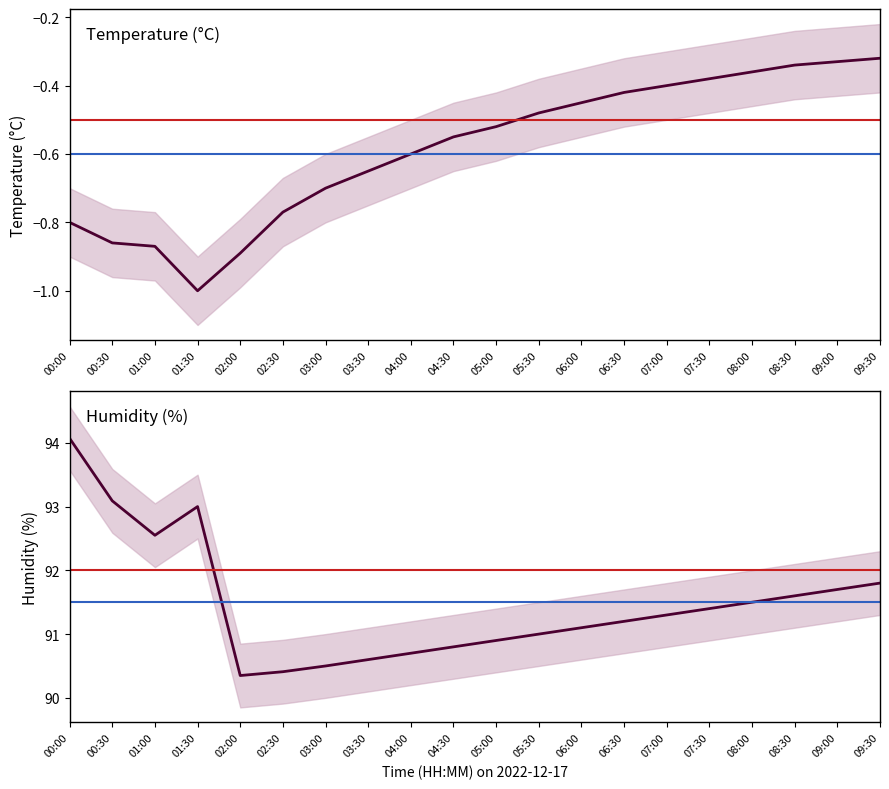

True or false: humidity has more than 0 points higher than both neighbors.

True